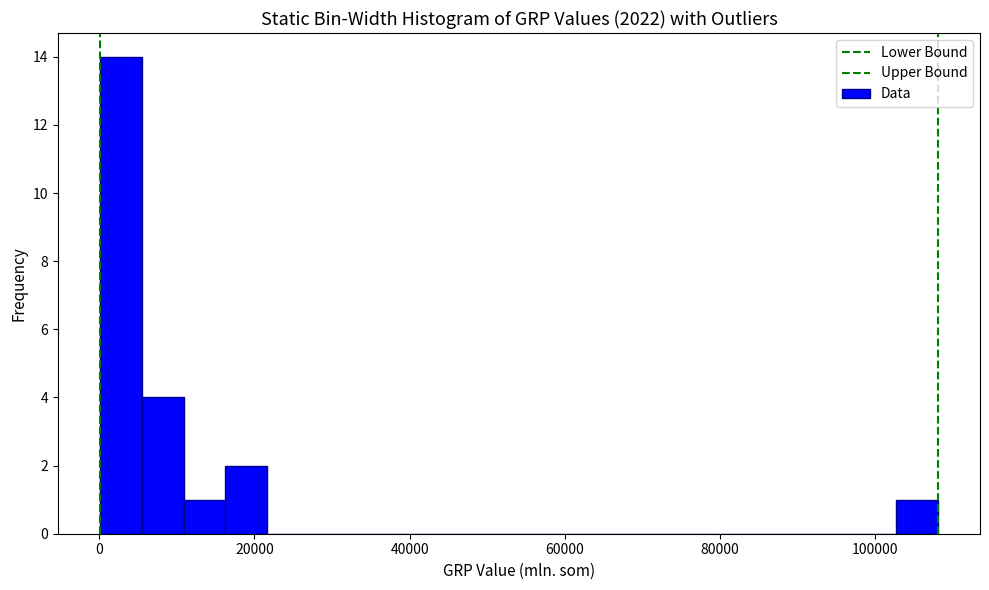

Around what value on the x-axis is the tallest bar? Give the approximate position of its centre, as read against the axis.

2000